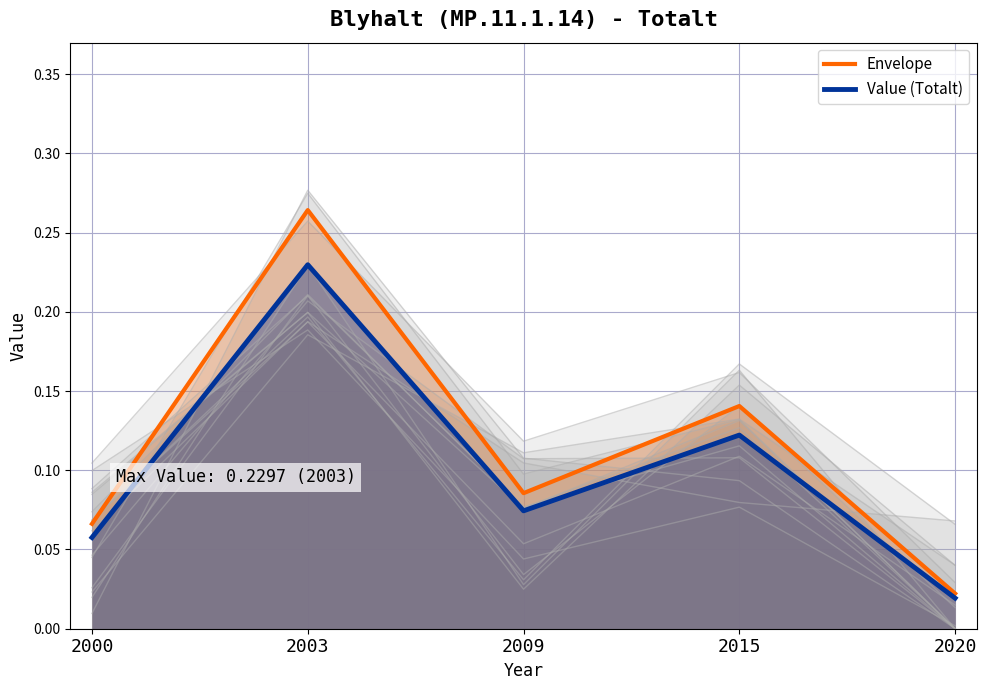

Count the number of data series in this chart.

2